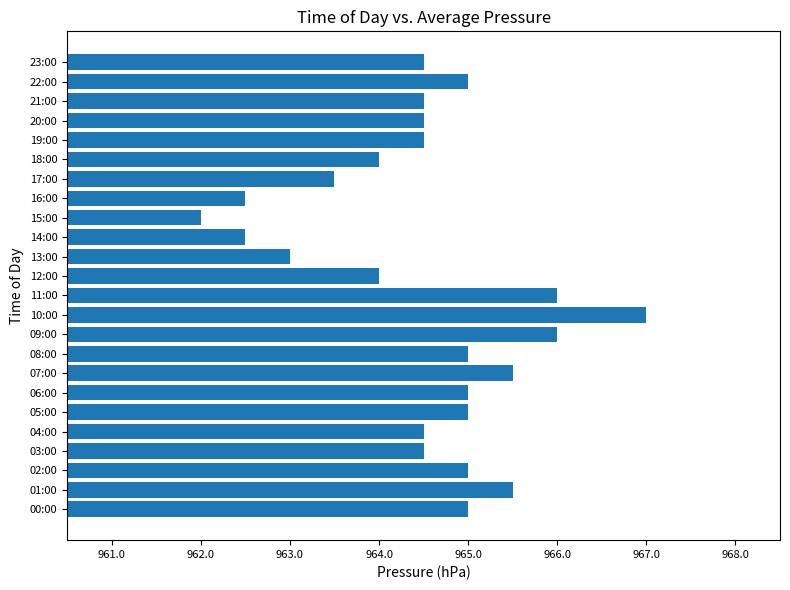

What is the approximate value at 10:00?

967.0